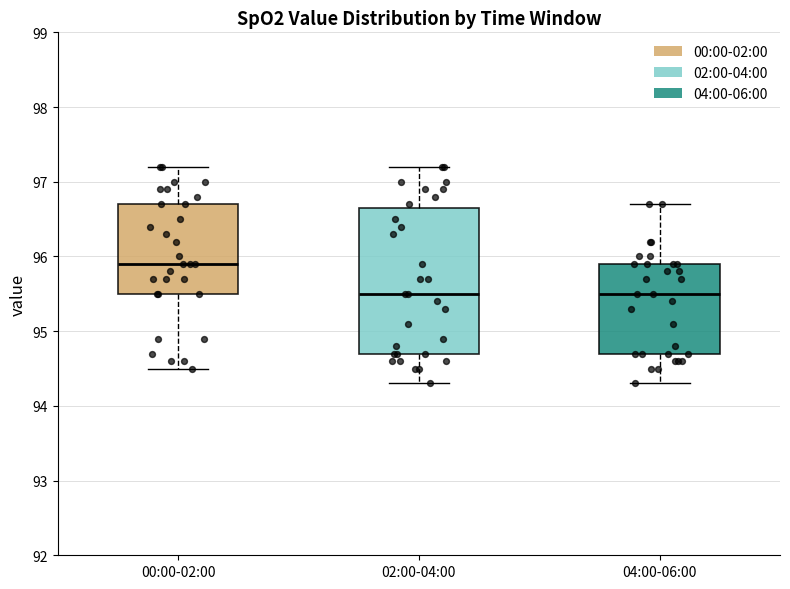

Reading left to right, transcribe this box plot: for each box, give where its median line is, the range the box spans, and where its two whiskers end, as read against the y-axis. The values are not printed on the chart, so give them approximately, as read against the axis.

00:00-02:00: median 95.9, box 95.5 to 96.7, whiskers 94.5 to 97.2
02:00-04:00: median 95.5, box 94.7 to 96.7, whiskers 94.3 to 97.2
04:00-06:00: median 95.5, box 94.7 to 95.9, whiskers 94.3 to 96.7